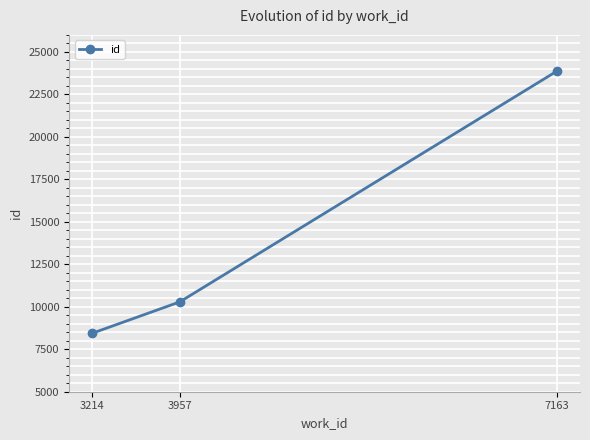

Which category has the highest value across all series?

7163